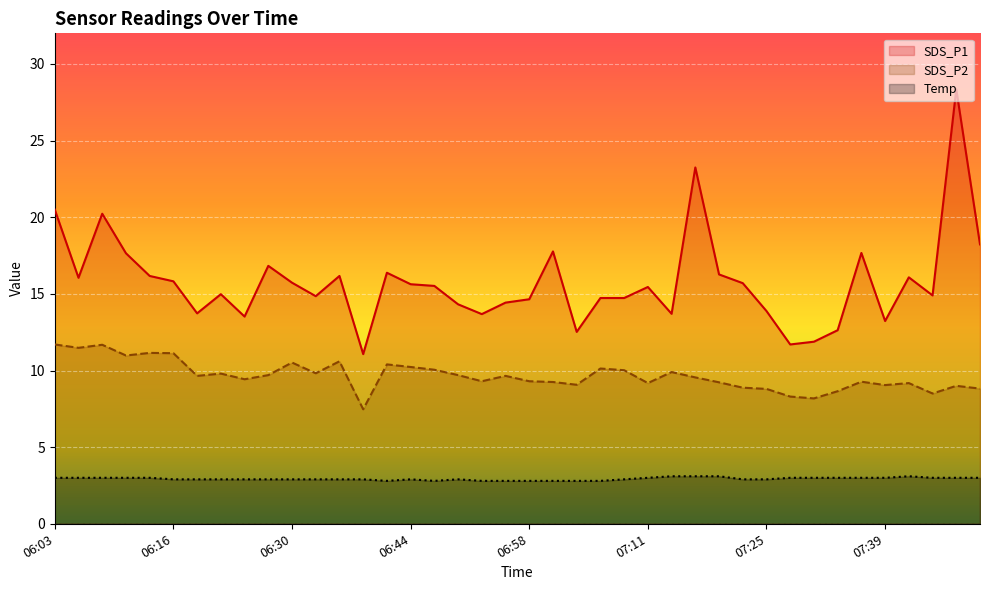

Which has a higher value, 06:05 or 06:47?

06:05